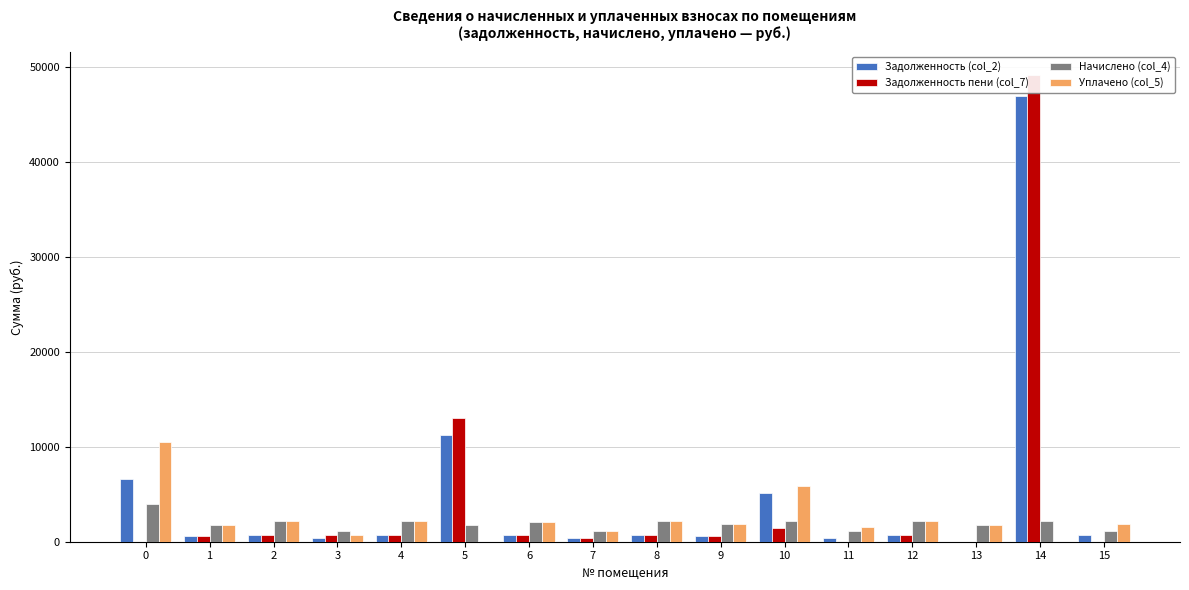

How many data points in Задолженность (col_2) are above 725?

8